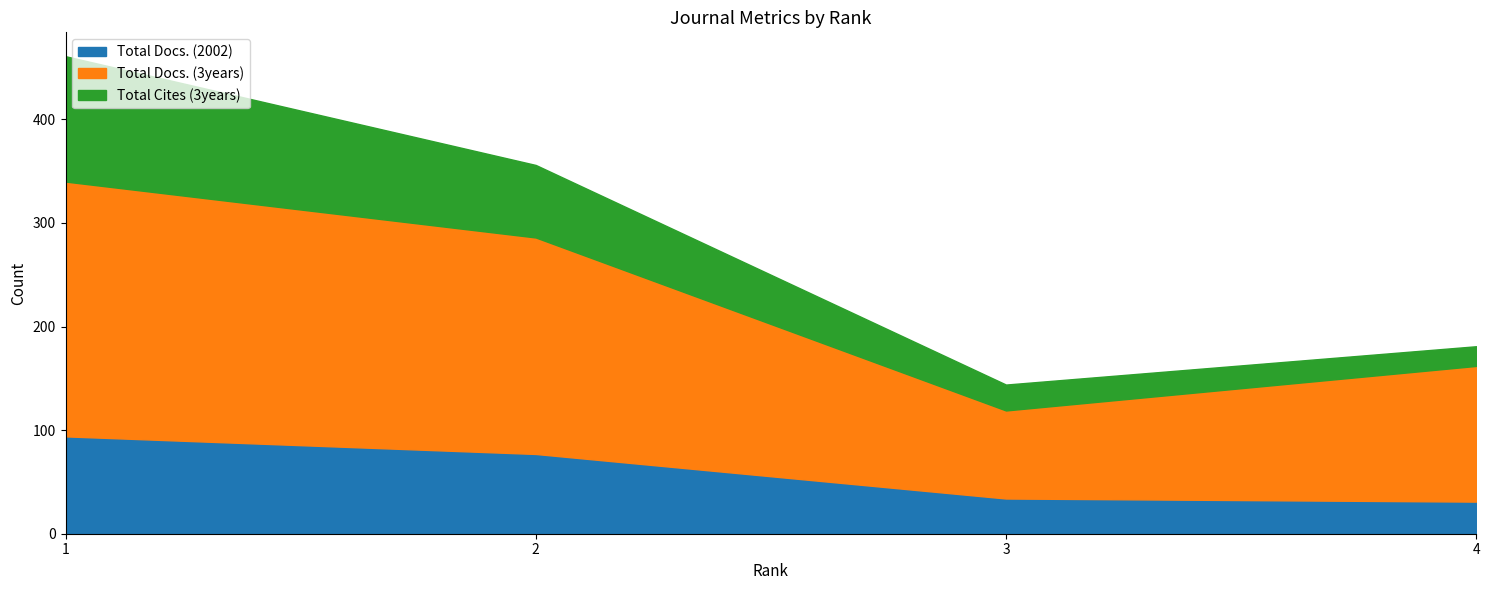

Between 3 and 2, which is larger?

2